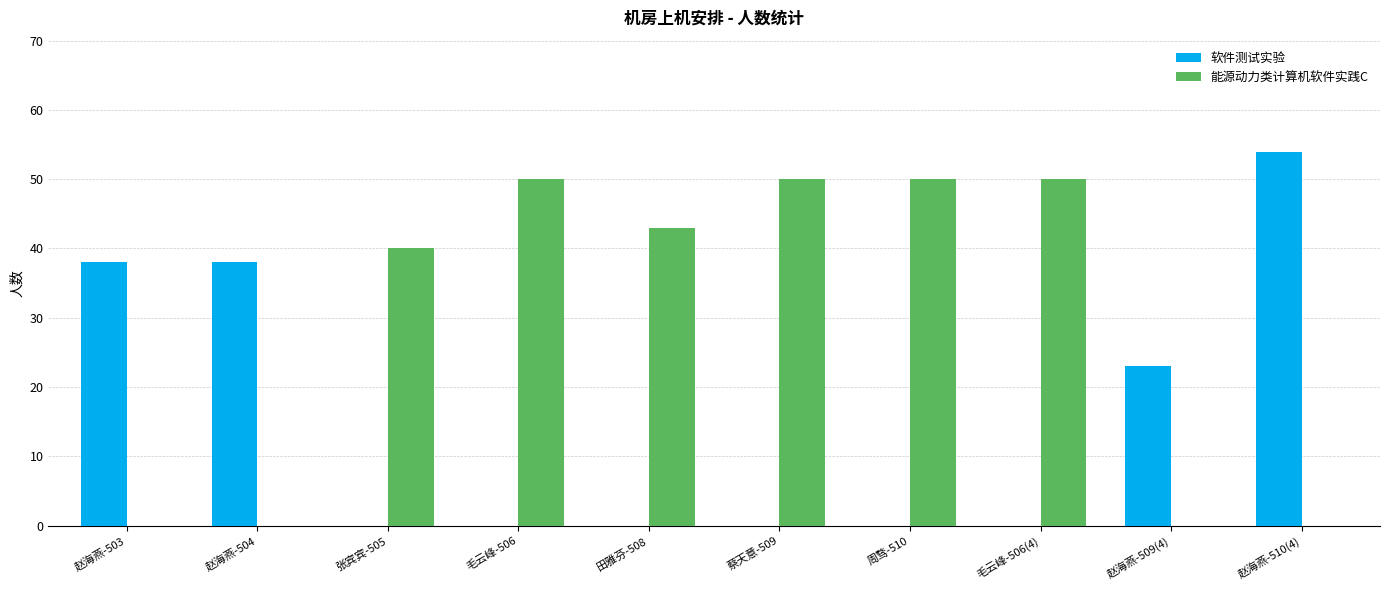

The 软件测试实验 series shows 24 at 赵海燕-503. True or false?

False